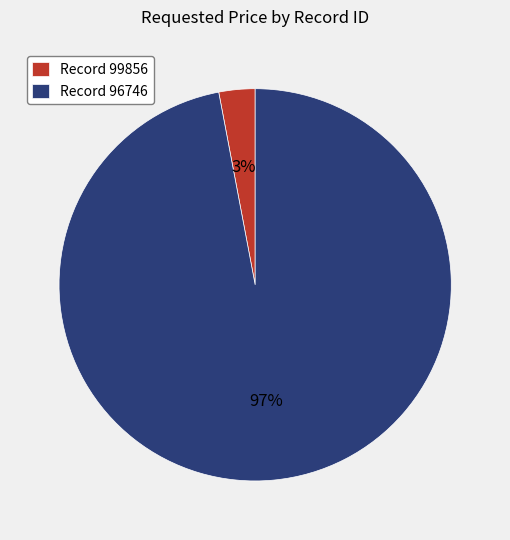

To the nearest percent, what portion does Record 96746 represent?

97%